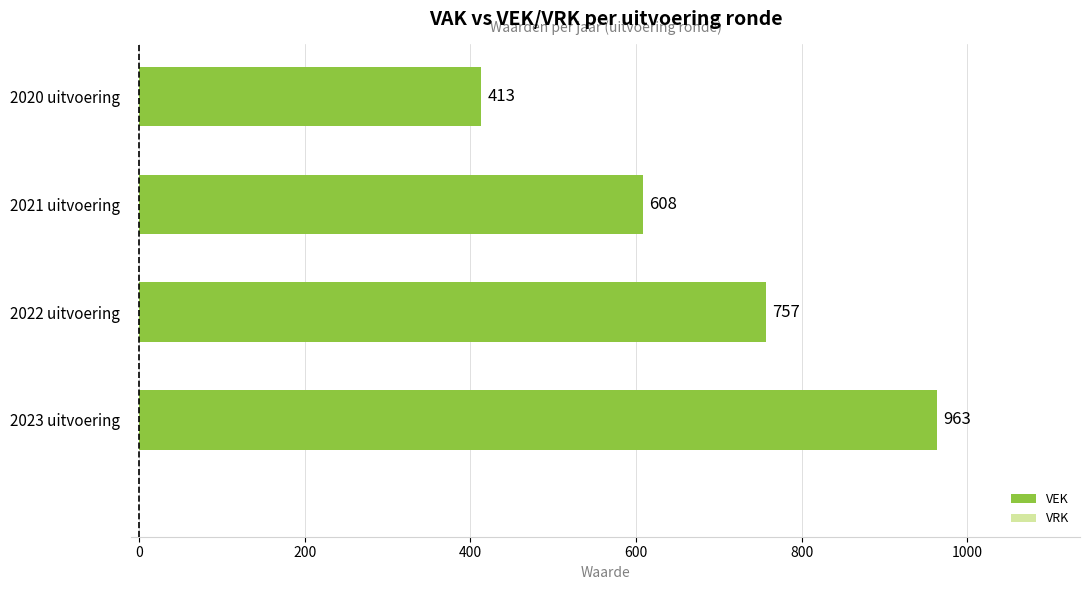

Does the chart contain any negative values?

No